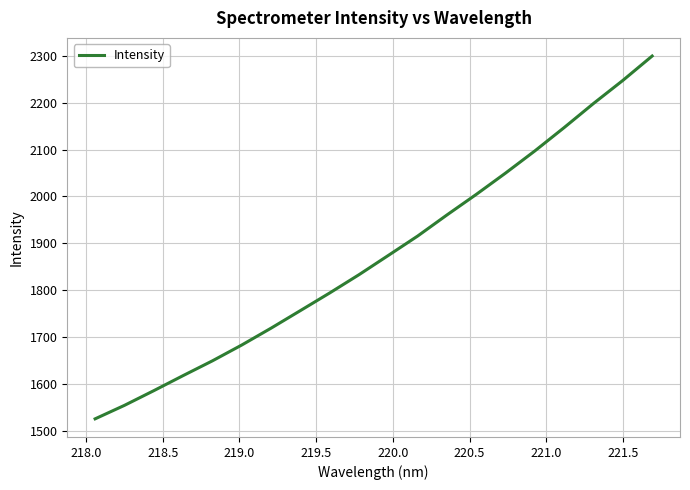

What is the difference between the maximum and minimum values?

773.1